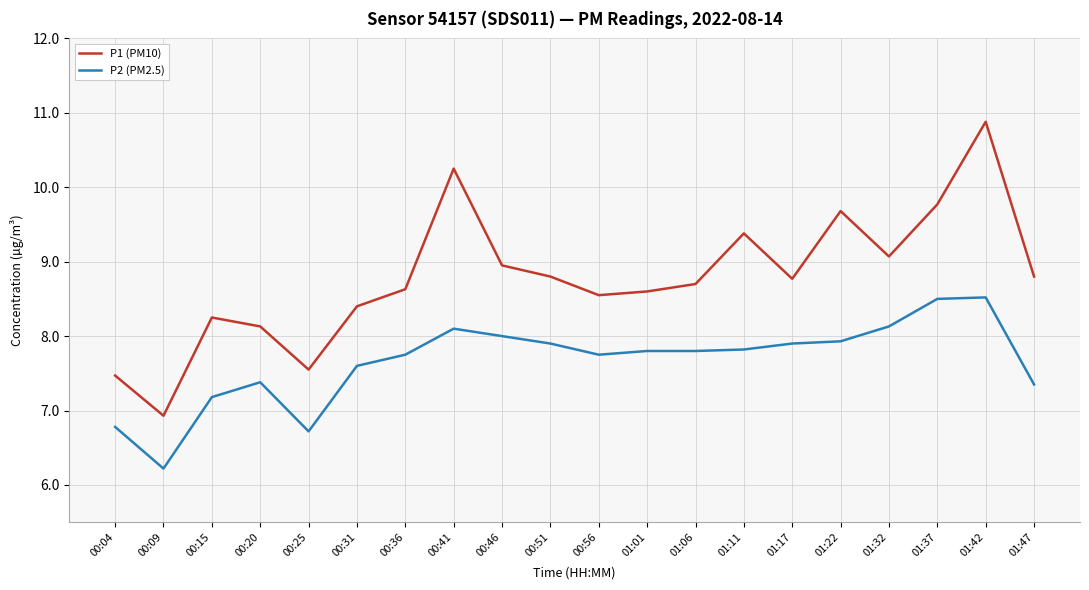

Which category has the highest value in the P1 (PM10) series?

01:42